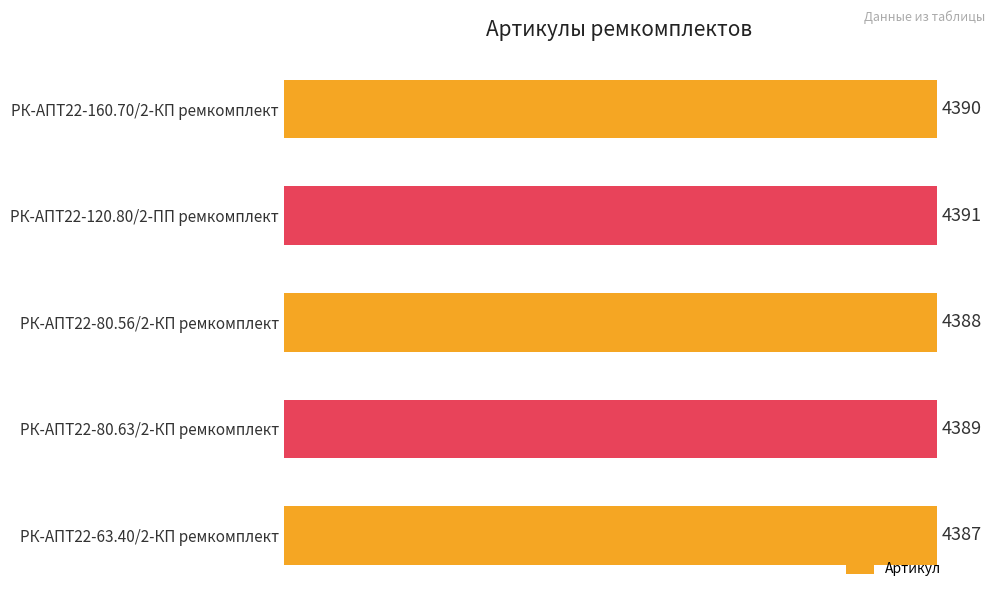

True or false: the data shows 2602 at РК-АПТ22-80.56/2-КП ремкомплект.

False